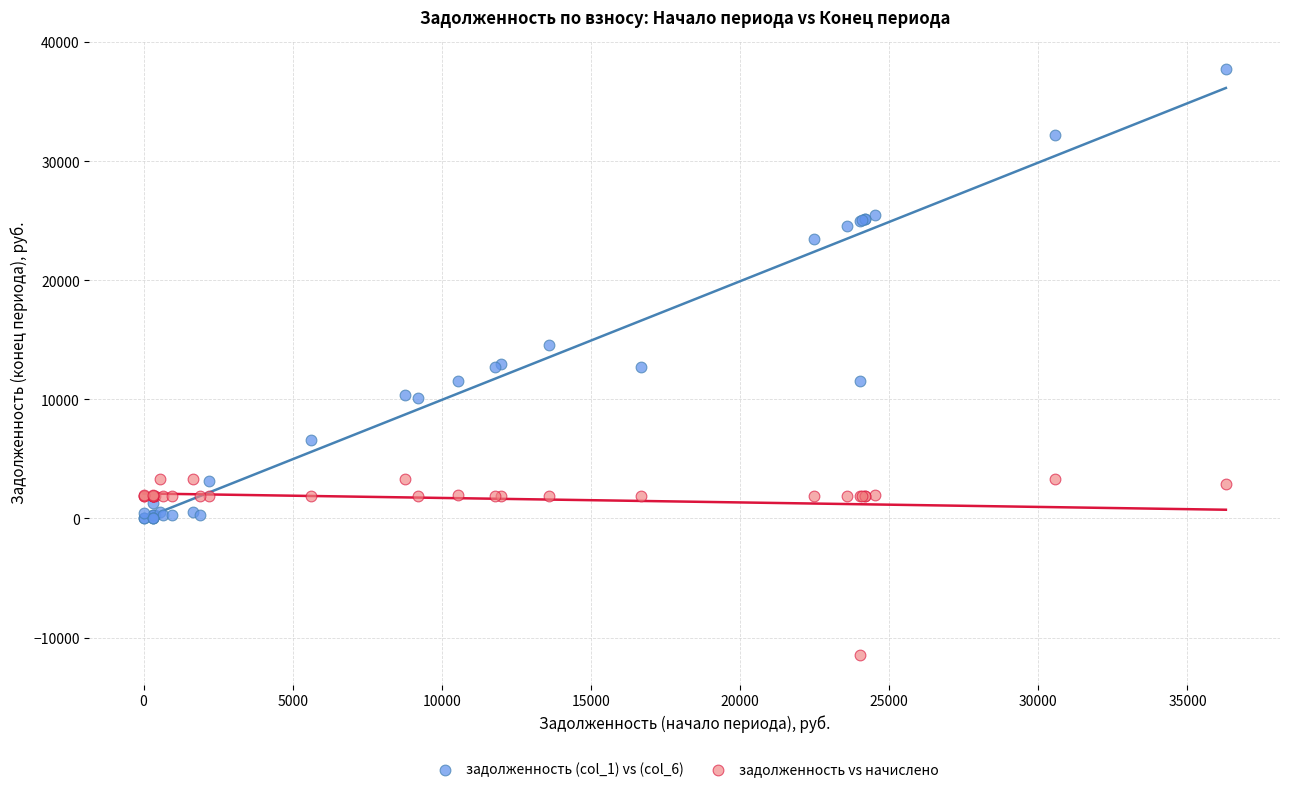

Which series contains the lowest Y value?

задолженность vs начислено